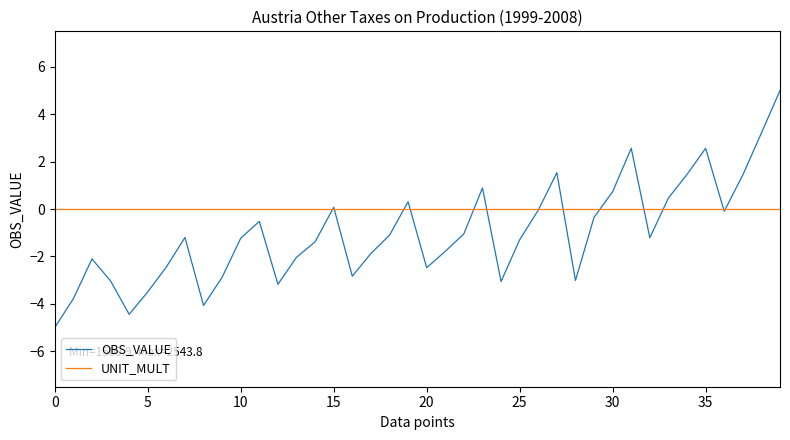

List the series in order of their overall mean, lowest first.

OBS_VALUE, UNIT_MULT